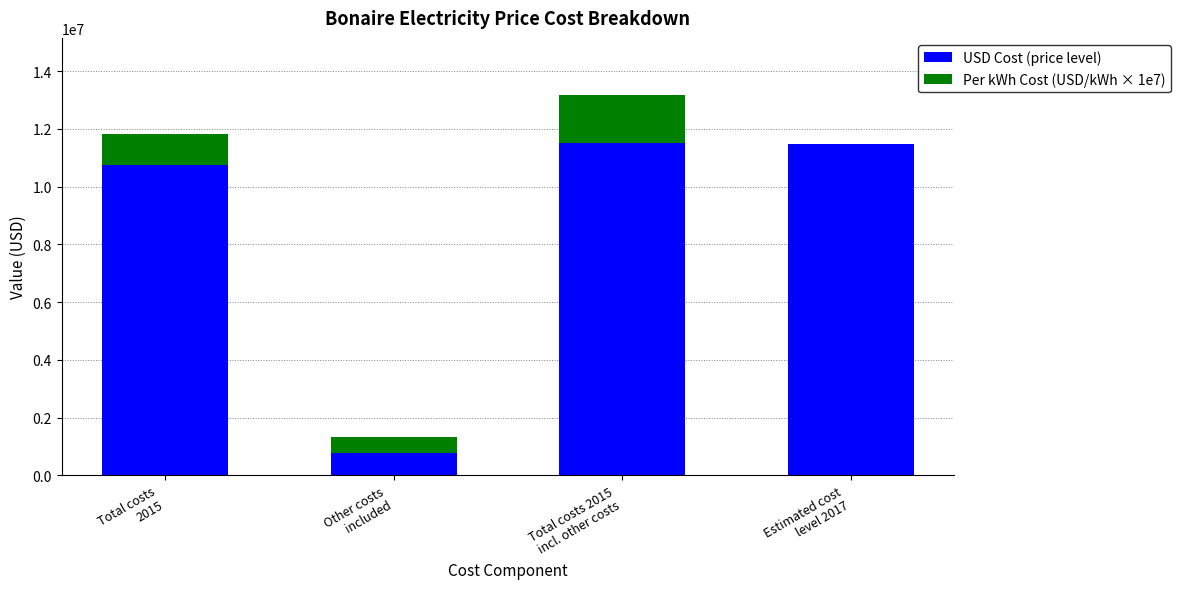

What is the highest value of the USD Cost (price level) series?

11514802.1